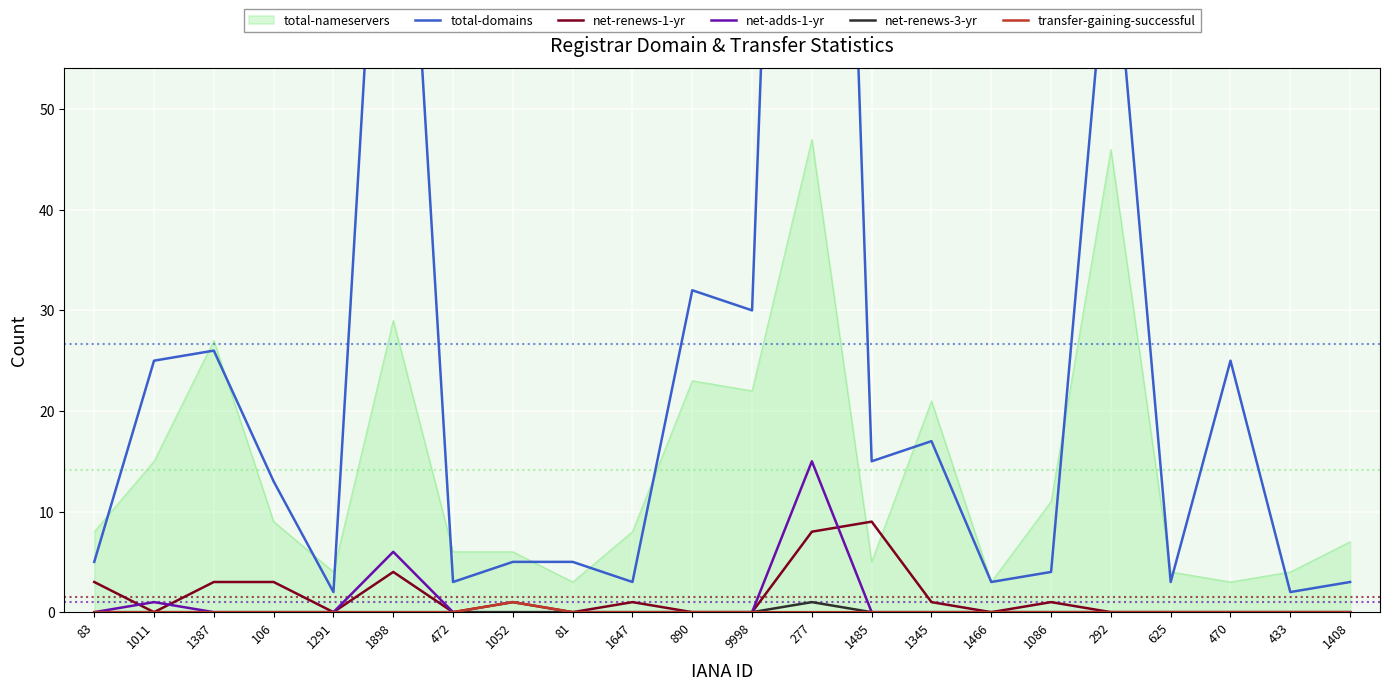

The value of net-renews-1-yr at 1898 is 2. True or false?

False